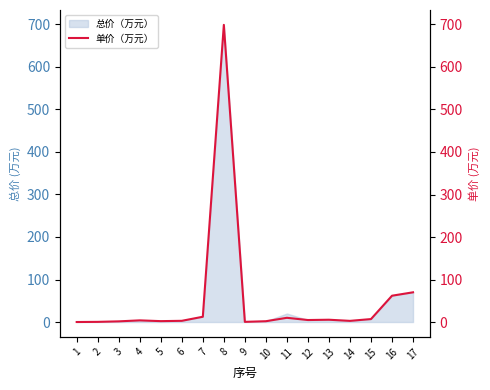

Reading left to right, list all the values displayed in this chart.

1=0.1	2=0.5	3=1.7	4=4.0	5=2.2	6=3.0	7=12.5	8=699.0	9=0.5	10=2.0	11=10.0	12=4.8	13=5.5	14=2.8	15=7.0	16=62.0	17=70.0